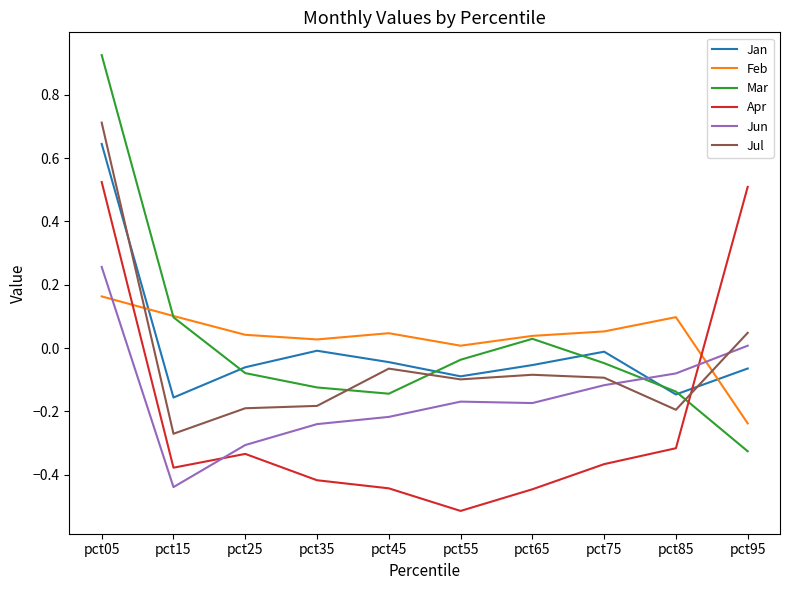

Where do Apr and Jun first cross each other?

pct15 and pct25